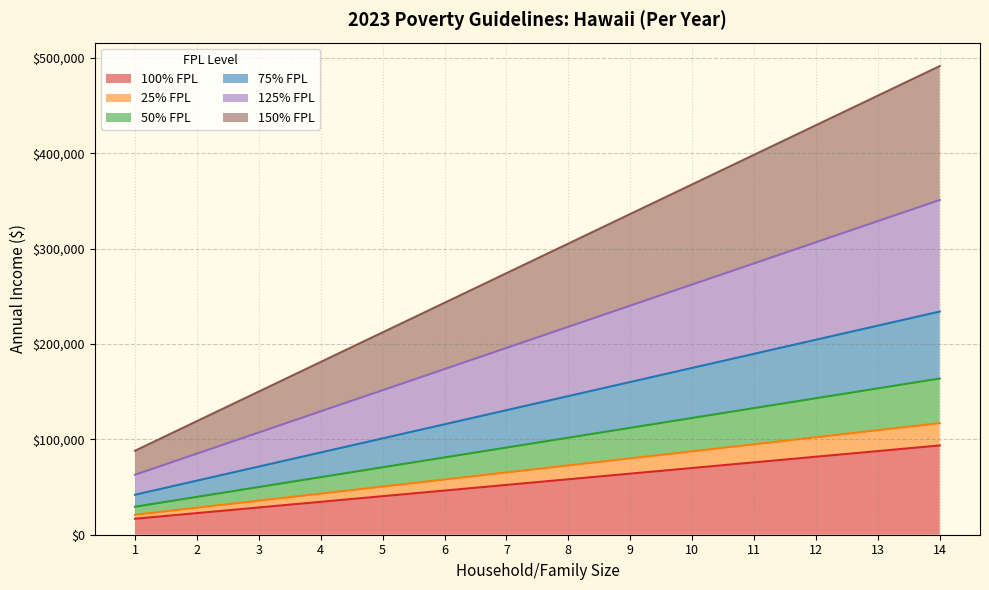

What is the maximum value shown in the chart?

491400.0